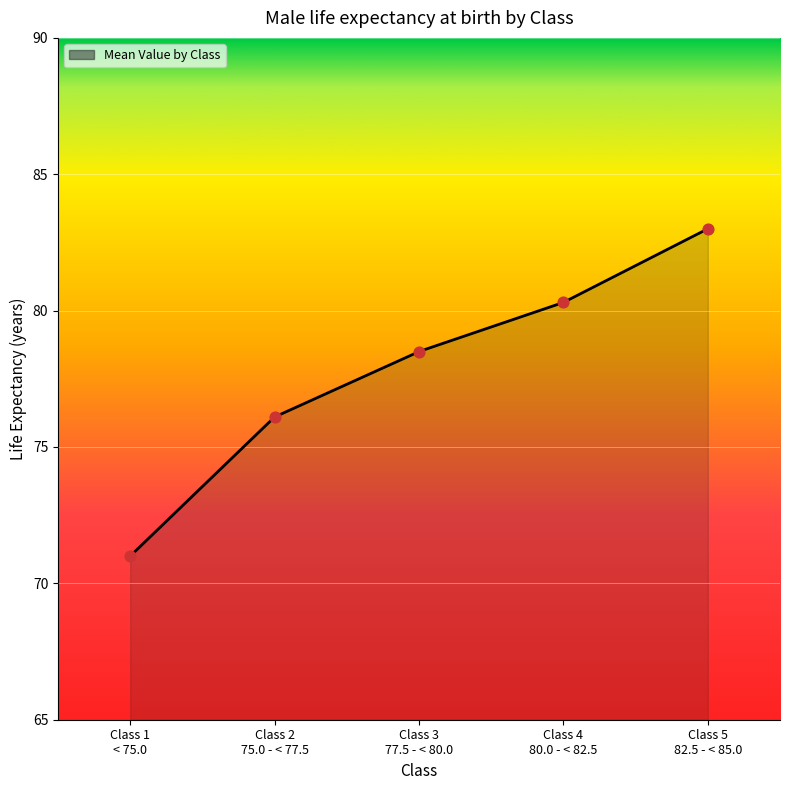

Approximately how many times larger is the value at Class 2 75.0 - < 77.5 compared to Class 3 77.5 - < 80.0?

1.0